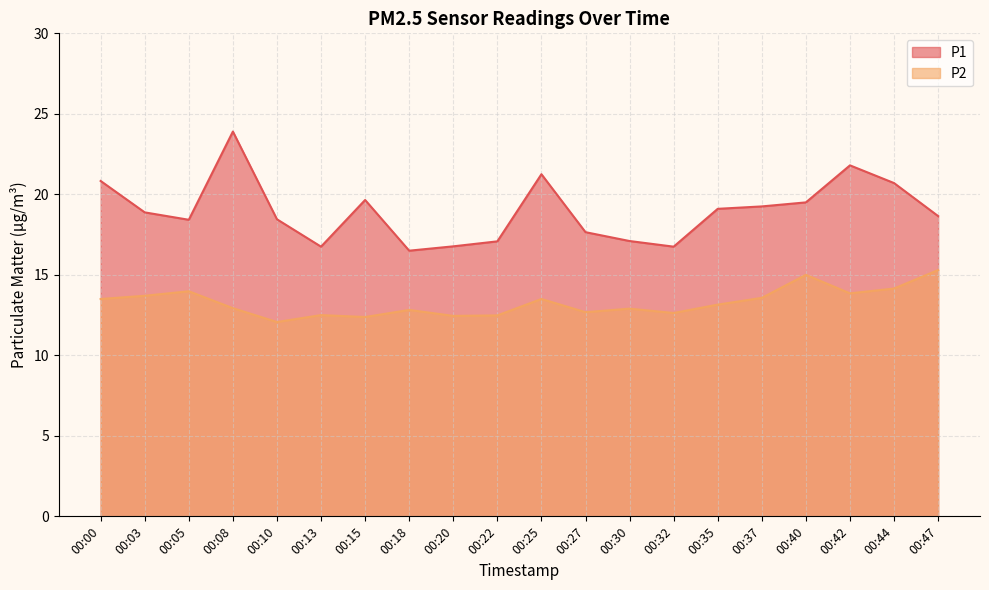

At how many categories does at least one series exceed 21?

3